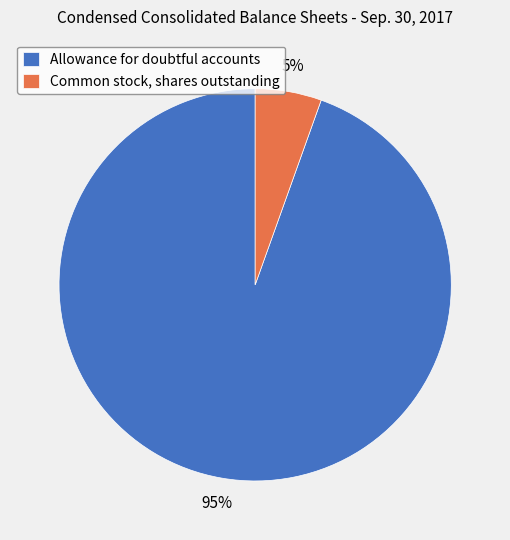

To the nearest percent, what is the average slice percentage?

50%